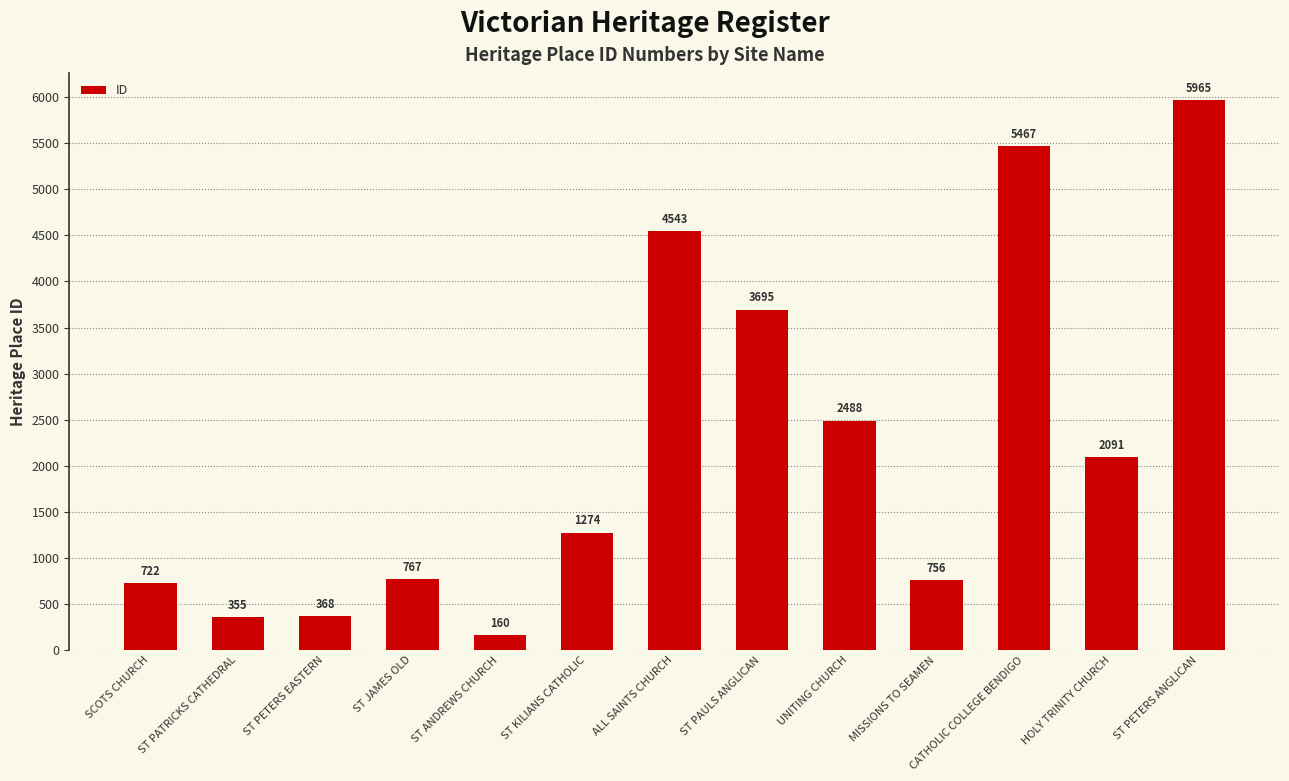

How many series are shown in this chart?

1